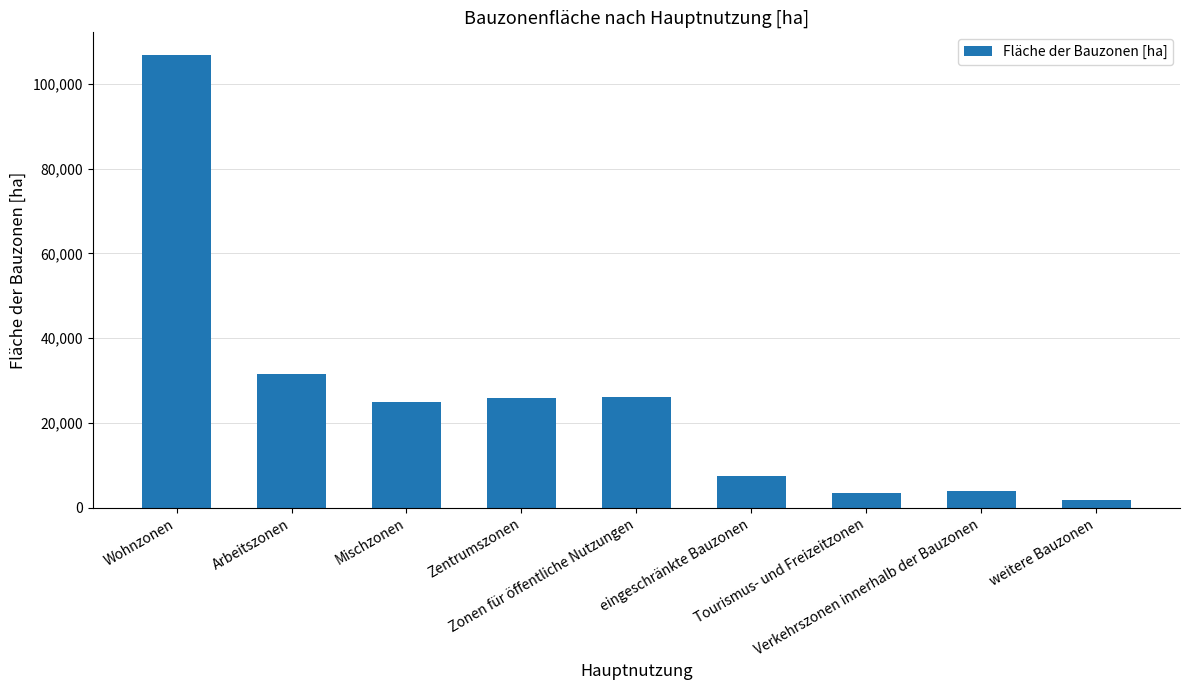

Where is the data nearest to the value 54355?

Arbeitszonen